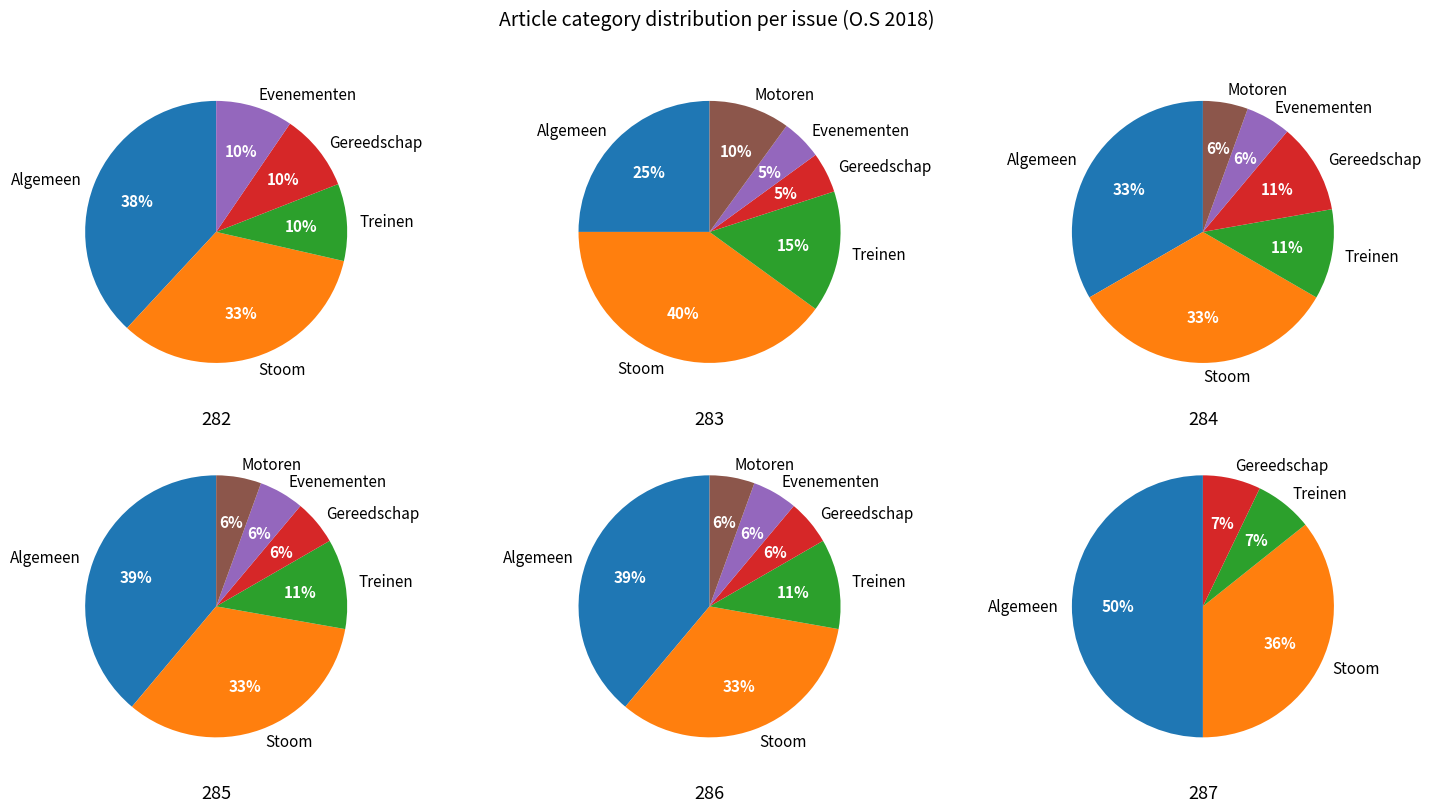

Does Motoren account for over 50% of the chart?

No